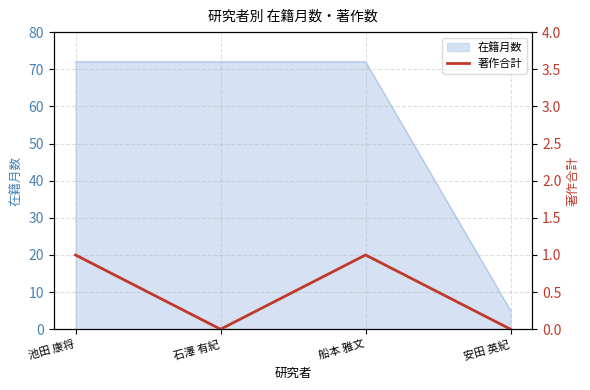

How many values are below 1?

2